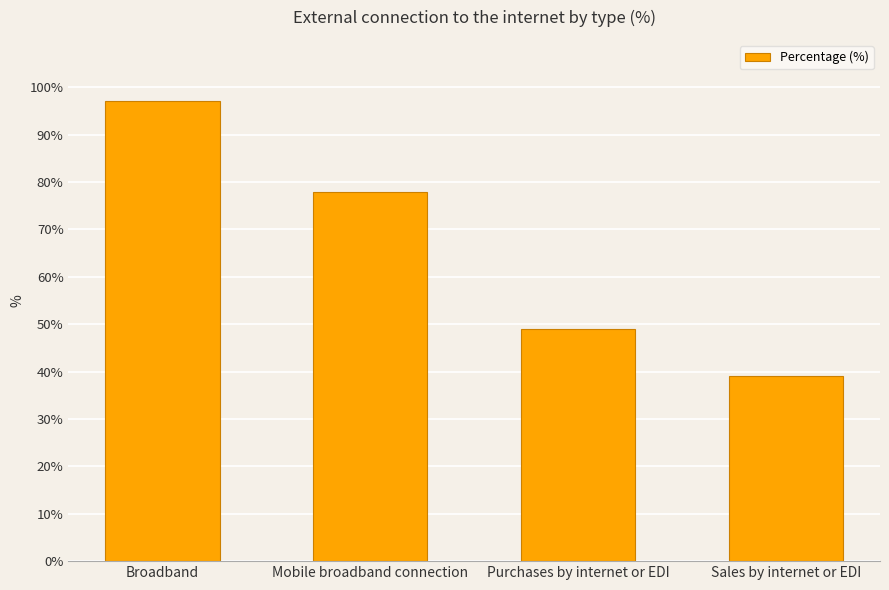

Is it true that the value at Mobile broadband connection is 115?

False